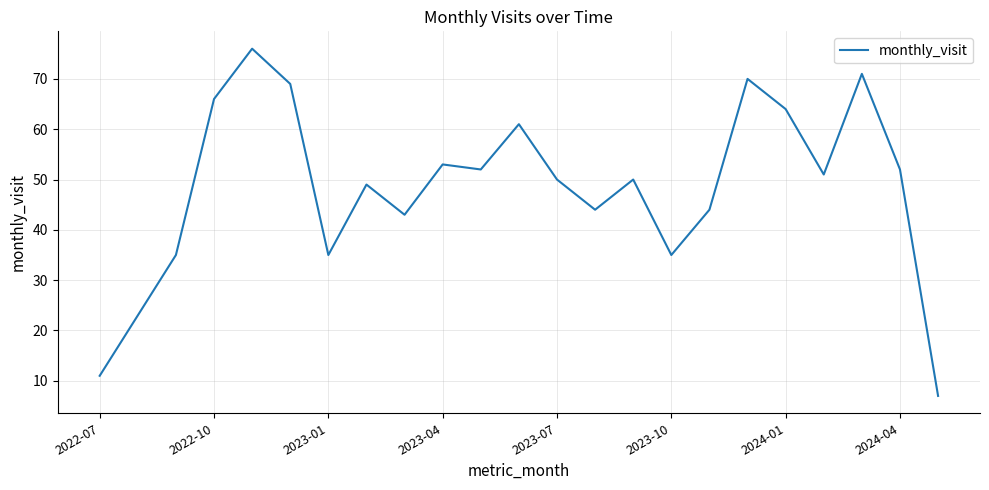

How many interior local valleys (lower than both neighbors) does the data have?

6